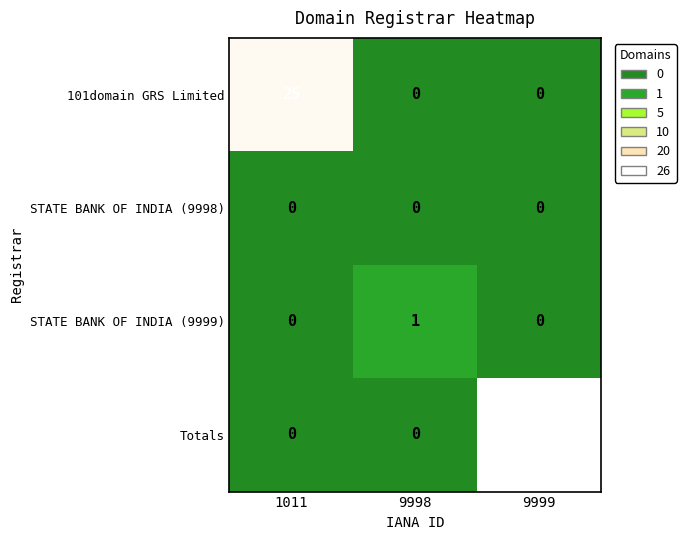

What is the difference between the highest and lowest values at 9998?

1